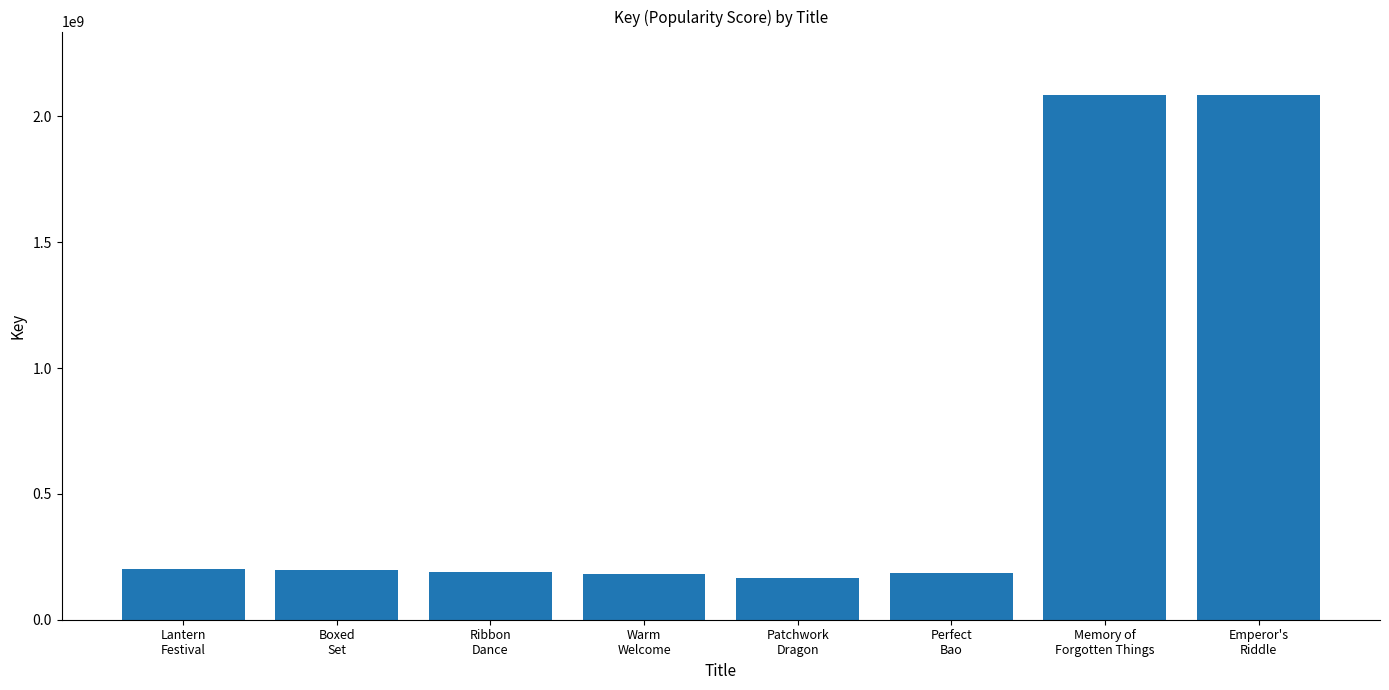

What value does the data have at Emperor's
Riddle?

2086574261